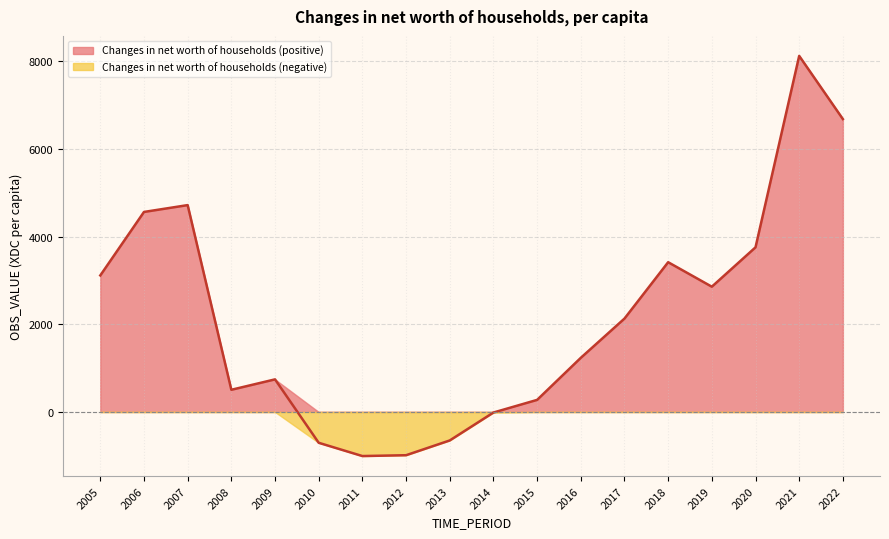

How many points are lower than both their immediate neighbors (excluding endpoints)?

3